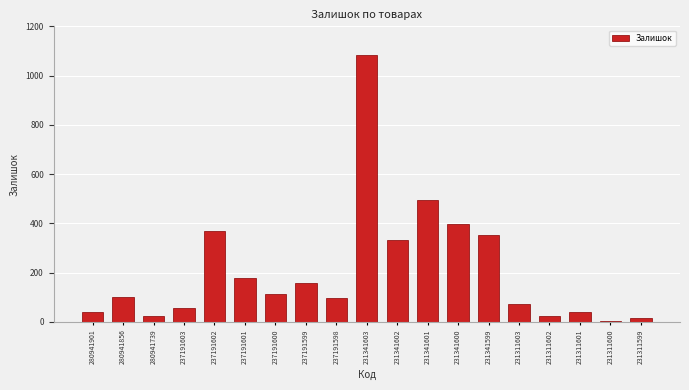

The value at 237191600 is 37. True or false?

False